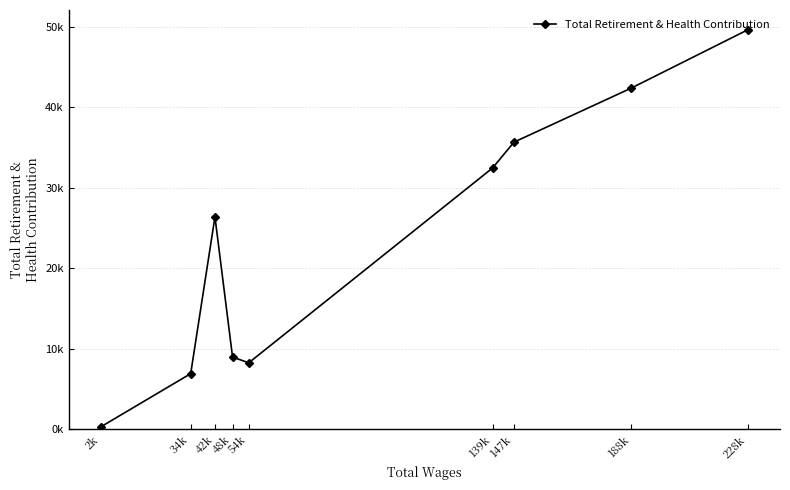

Between 34k and 228k, which is larger?

228k